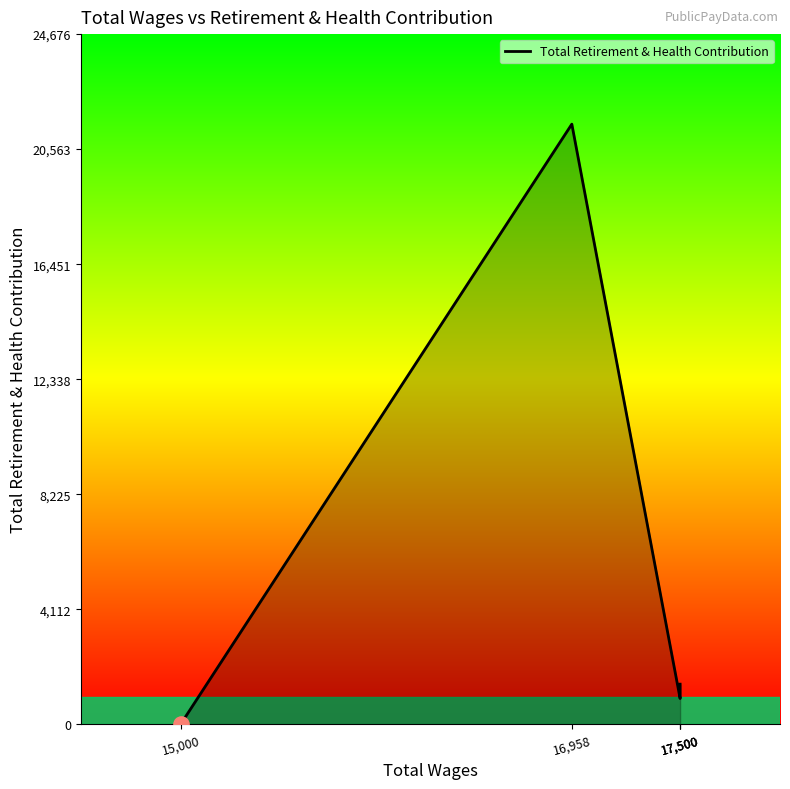

Approximately how many times larger is the value at 16,958 compared to 17,500?

21.4